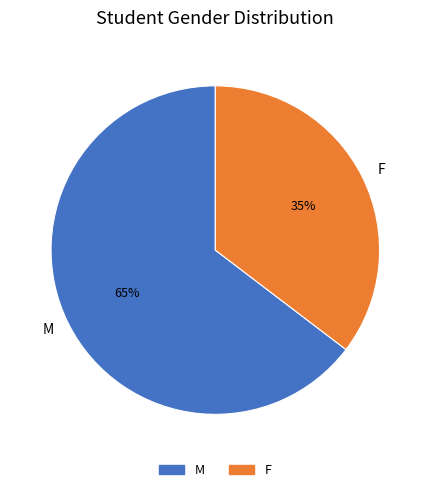

Count the number of slices in the pie.

2